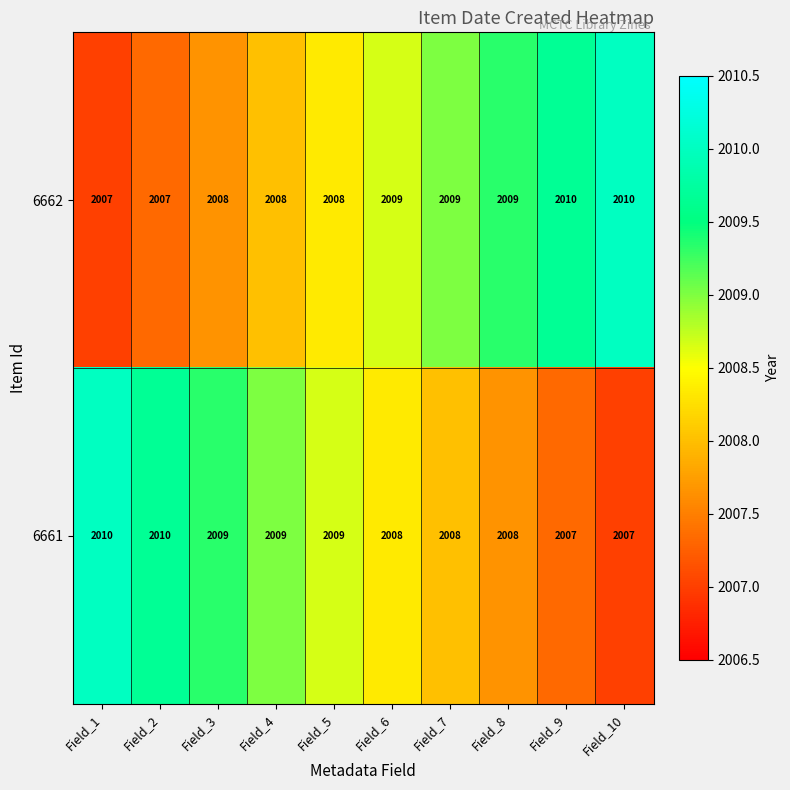

At Field_5, list the series in order from smallest to largest.

6662, 6661